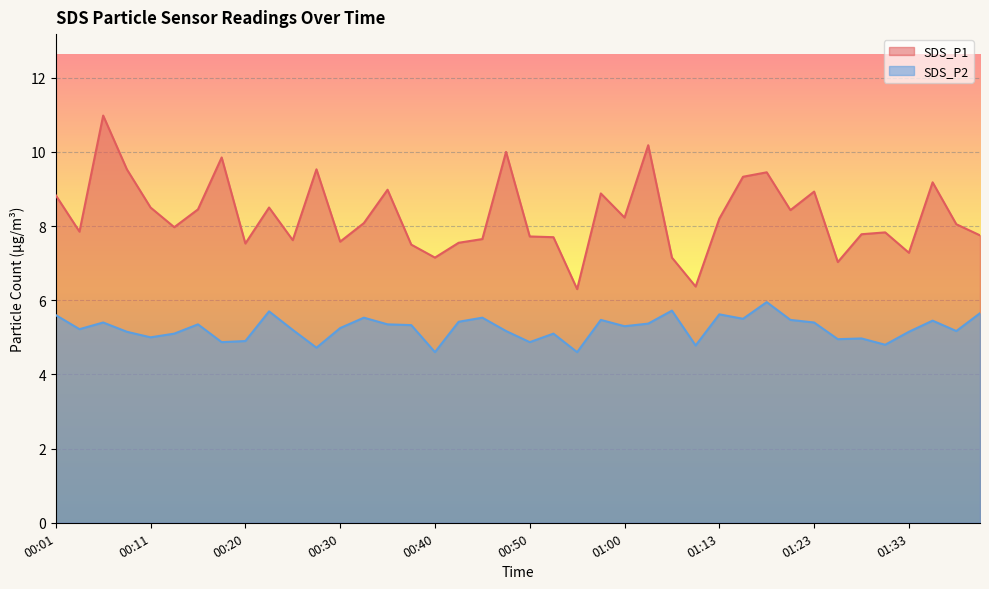

Between 00:50 and 01:23, which series saw the biggest shift?

SDS_P1